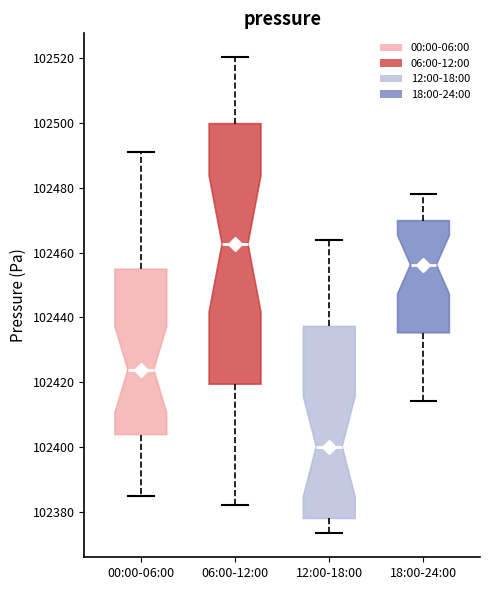

Where does the upper whisker of the box for 18:00-24:00 end on the y-axis? The values are not printed on the chart, so give them approximately, as read against the axis.

102478